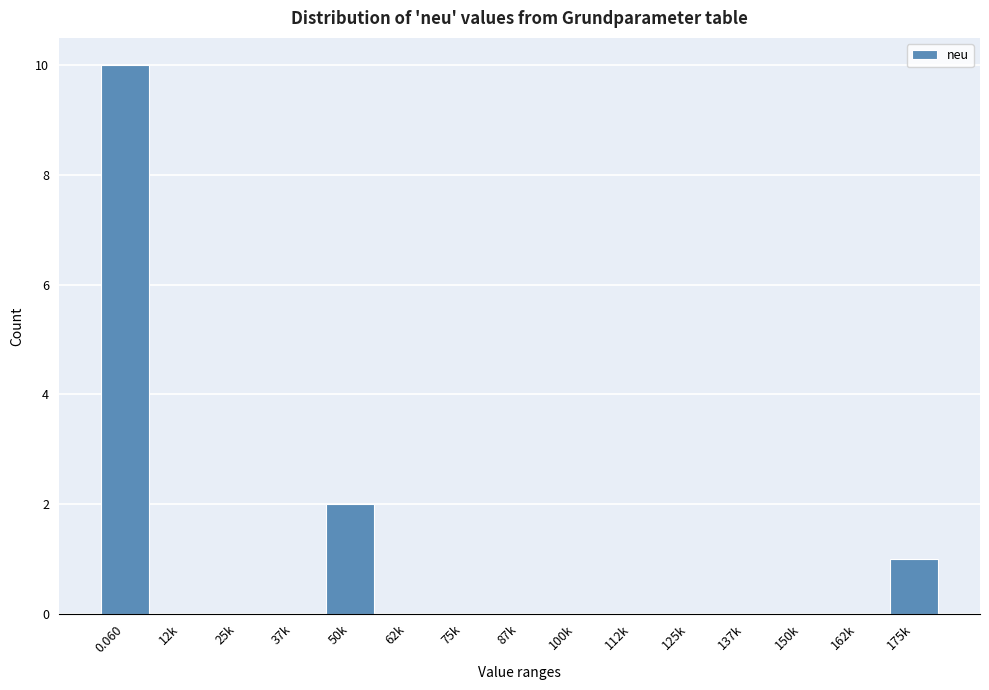

Reading left to right, extract all data points from this chart.

0.060=10	12k=0	25k=0	37k=0	50k=2	62k=0	75k=0	87k=0	100k=0	112k=0	125k=0	137k=0	150k=0	162k=0	175k=1